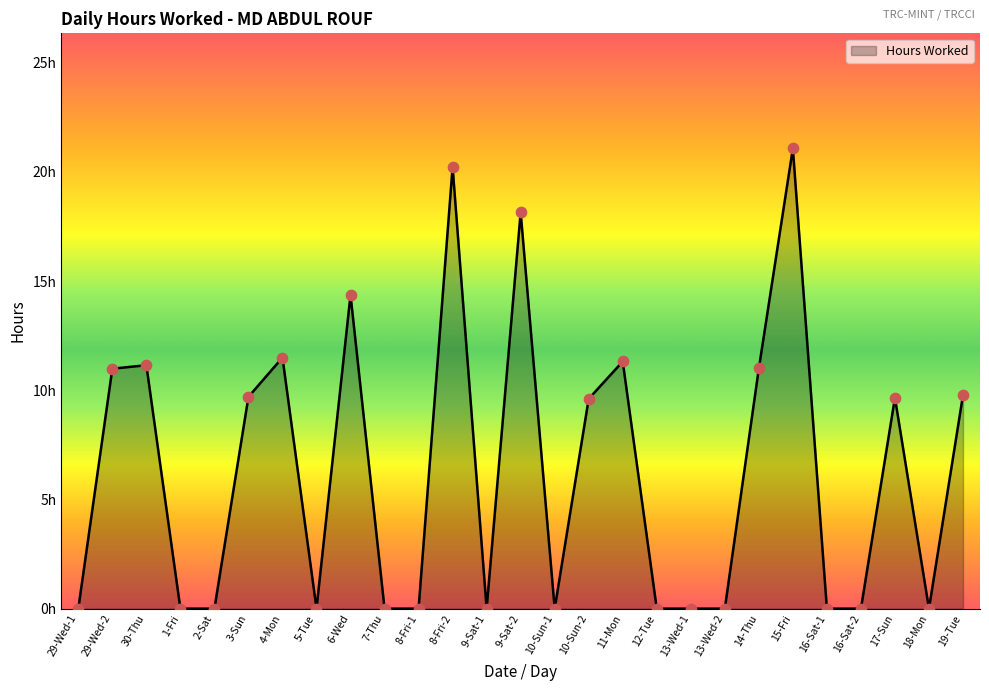

Is this an area chart (filled region under the line)?

Yes